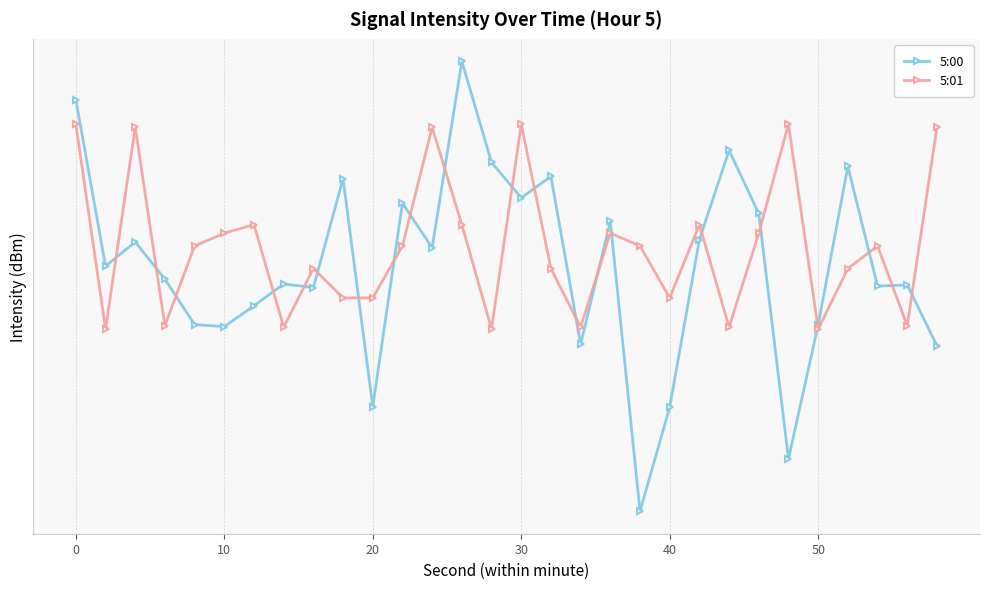

Reading right to left, what are all the values shown in this chart?

5:00: -136.2	-132.9	-133.0	-126.8	-135.1	-142.5	-129.2	-126.0	-130.6	-139.6	-145.6	-129.6	-136.2	-127.3	-128.4	-126.6	-121.5	-131.0	-128.7	-139.6	-127.4	-133.1	-132.9	-134.1	-135.2	-135.1	-132.6	-130.7	-131.9	-123.4
5:01: -124.8	-135.1	-130.9	-132.1	-135.3	-124.6	-130.2	-135.2	-129.8	-133.6	-130.9	-130.2	-135.2	-132.1	-124.6	-135.3	-129.8	-124.8	-130.9	-133.6	-133.6	-132.1	-135.2	-129.8	-130.2	-130.9	-135.1	-124.8	-135.3	-124.6